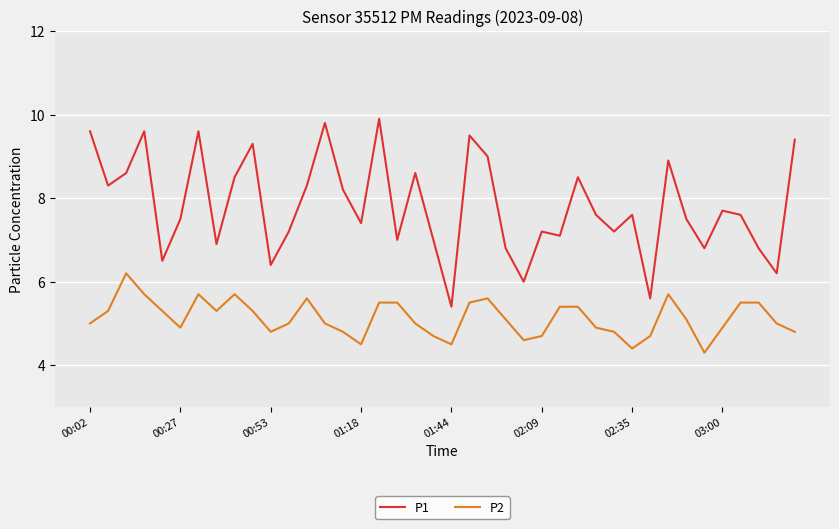

How many lines are shown in the chart?

2